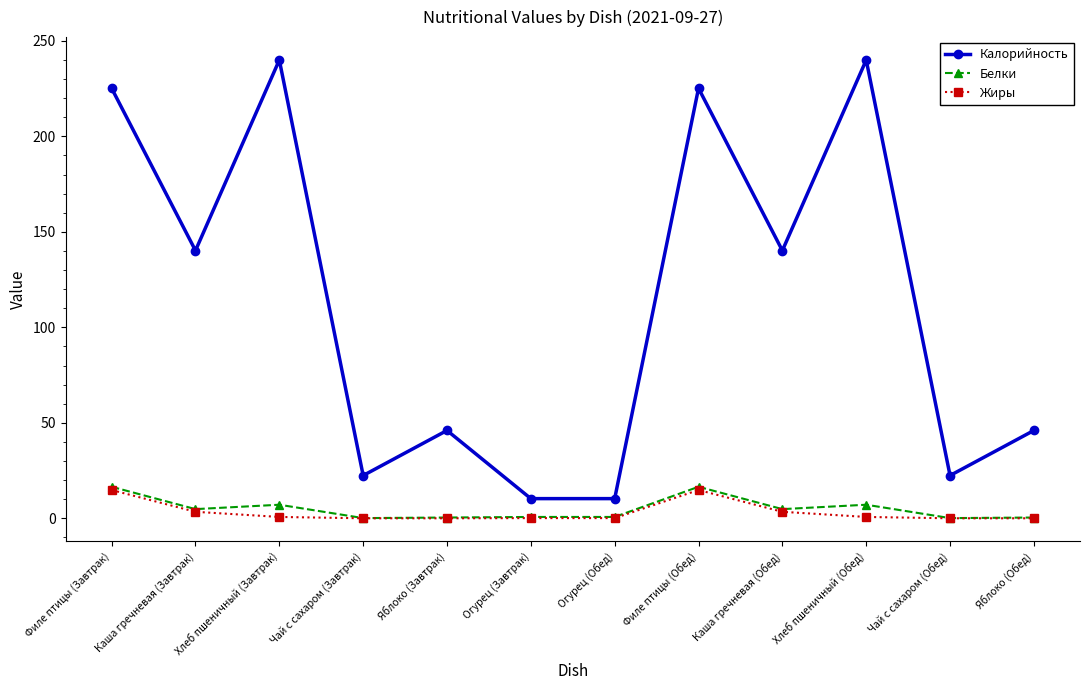

What is the sum of the Калорийность values at Огурец (Завтрак) and Яблоко (Завтрак)?

56.3